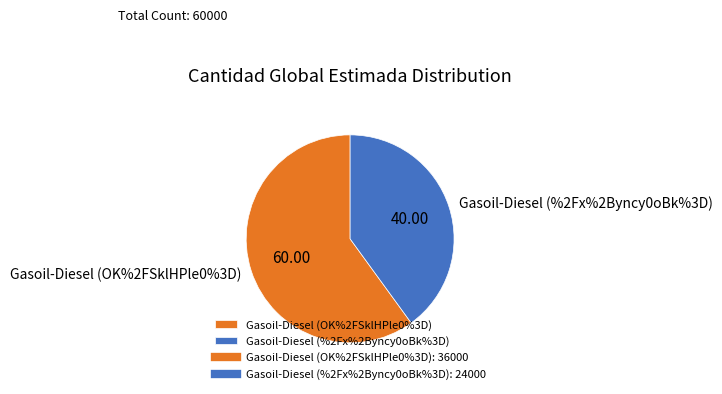

To the nearest percent, what percentage of the pie is Gasoil-Diesel (%2Fx%2Byncy0oBk%3D)?

40%